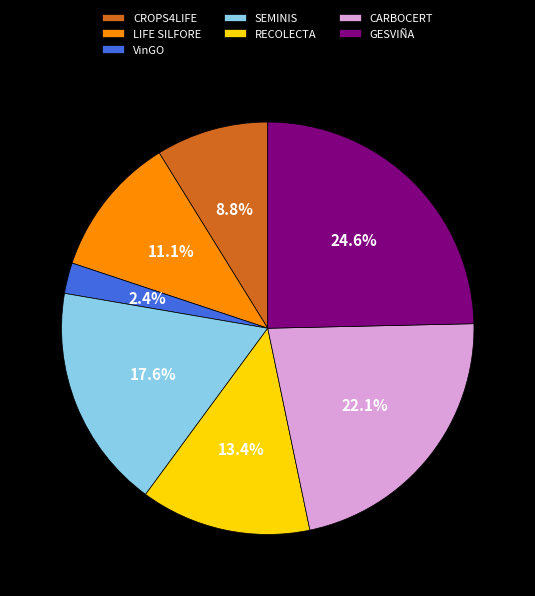

The SEMINIS slice represents 18% of the pie. True or false?

True